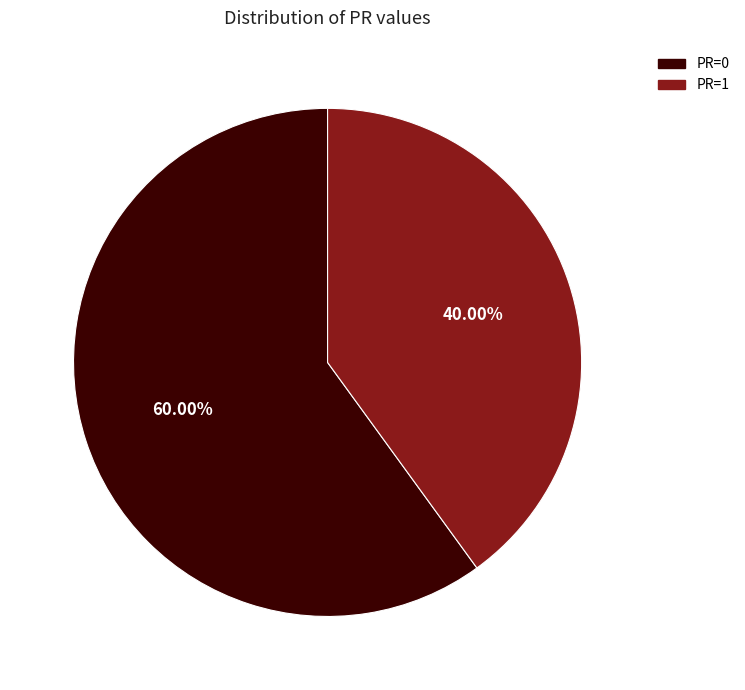

Is there a majority slice in this chart?

Yes